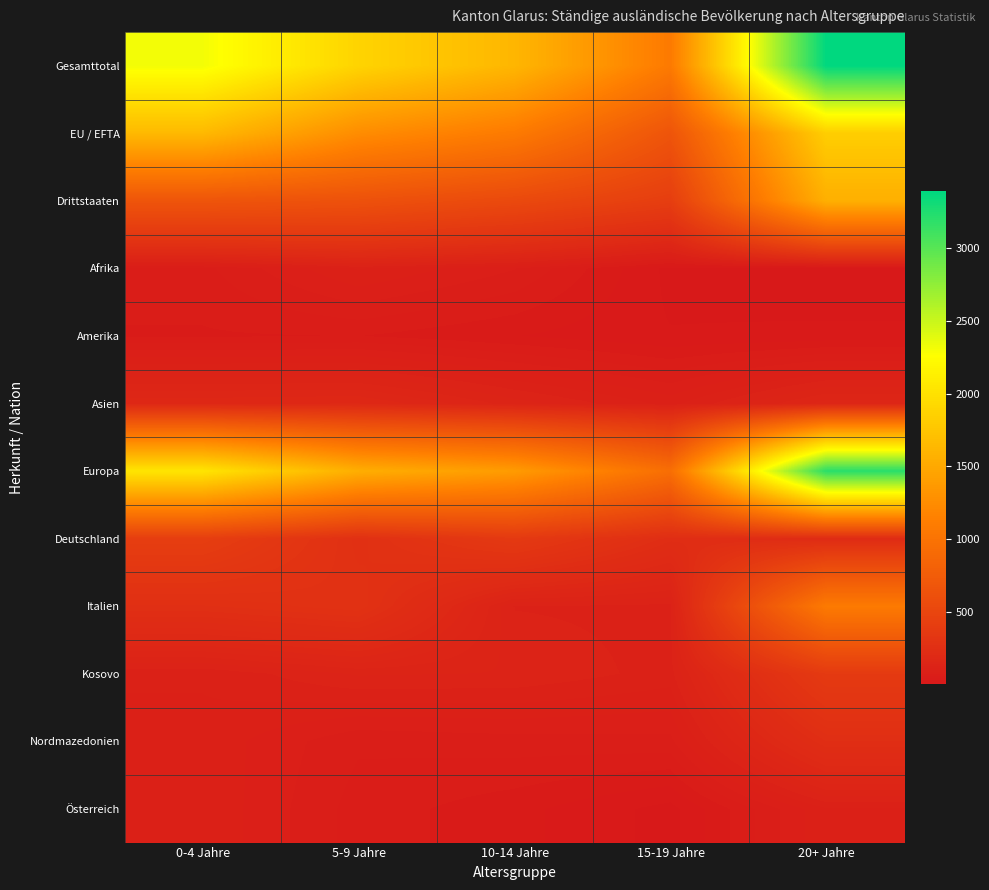

Reading right to left, what are all the values shown in this chart?

Gesamttotal: 20+ Jahre=3392	15-19 Jahre=1081	10-14 Jahre=1622	5-9 Jahre=1883	0-4 Jahre=2313
EU / EFTA: 20+ Jahre=1830	15-19 Jahre=665	10-14 Jahre=1082	5-9 Jahre=1254	0-4 Jahre=1647
Drittstaaten: 20+ Jahre=1562	15-19 Jahre=416	10-14 Jahre=540	5-9 Jahre=629	0-4 Jahre=666
Afrika: 20+ Jahre=6	15-19 Jahre=15	10-14 Jahre=73	5-9 Jahre=100	0-4 Jahre=55
Amerika: 20+ Jahre=23	15-19 Jahre=20	10-14 Jahre=33	5-9 Jahre=46	0-4 Jahre=44
Asien: 20+ Jahre=158	15-19 Jahre=94	10-14 Jahre=132	5-9 Jahre=179	0-4 Jahre=176
Europa: 20+ Jahre=3205	15-19 Jahre=952	10-14 Jahre=1383	5-9 Jahre=1551	0-4 Jahre=2037
Deutschland: 20+ Jahre=216	15-19 Jahre=236	10-14 Jahre=366	5-9 Jahre=264	0-4 Jahre=415
Italien: 20+ Jahre=1081	15-19 Jahre=108	10-14 Jahre=111	5-9 Jahre=281	0-4 Jahre=255
Kosovo: 20+ Jahre=375	15-19 Jahre=106	10-14 Jahre=124	5-9 Jahre=127	0-4 Jahre=100
Nordmazedonien: 20+ Jahre=244	15-19 Jahre=68	10-14 Jahre=66	5-9 Jahre=61	0-4 Jahre=95
Österreich: 20+ Jahre=97	15-19 Jahre=14	10-14 Jahre=37	5-9 Jahre=53	0-4 Jahre=97